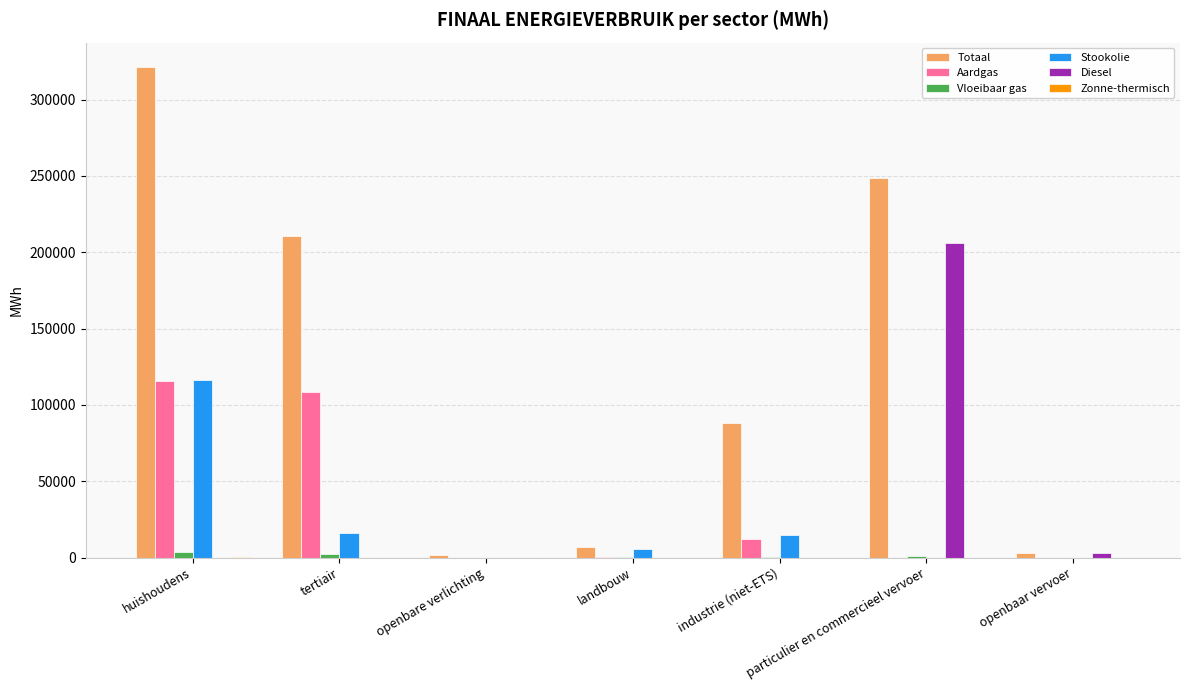

What is the difference between the Aardgas values at tertiair and landbouw?

107959.9